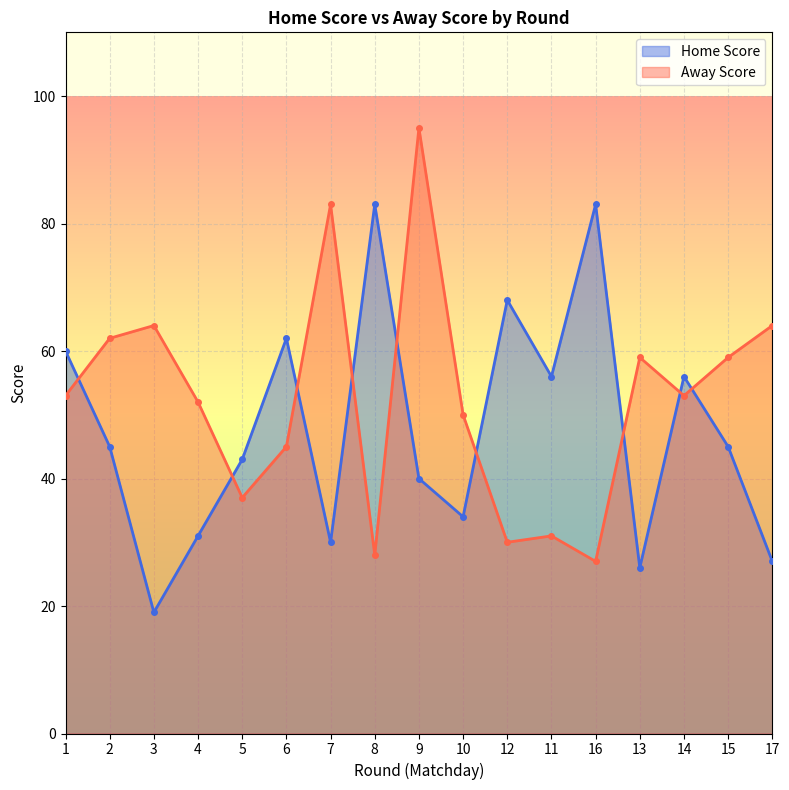

What is the greatest value displayed?

95